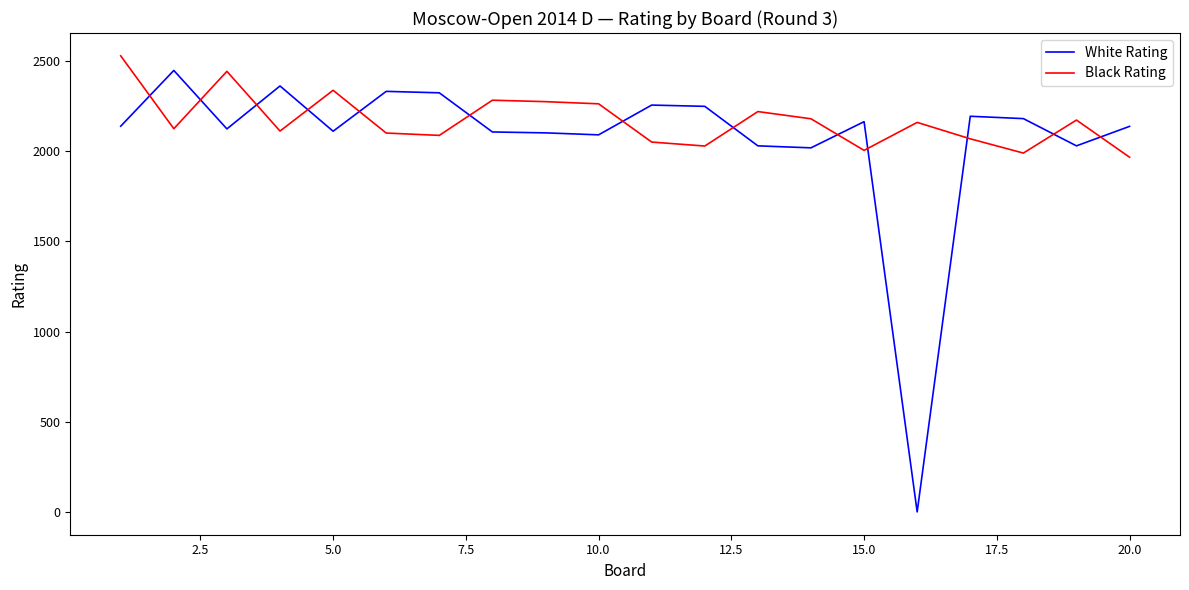

What is the difference between the maximum and minimum values in the Black Rating series?

562